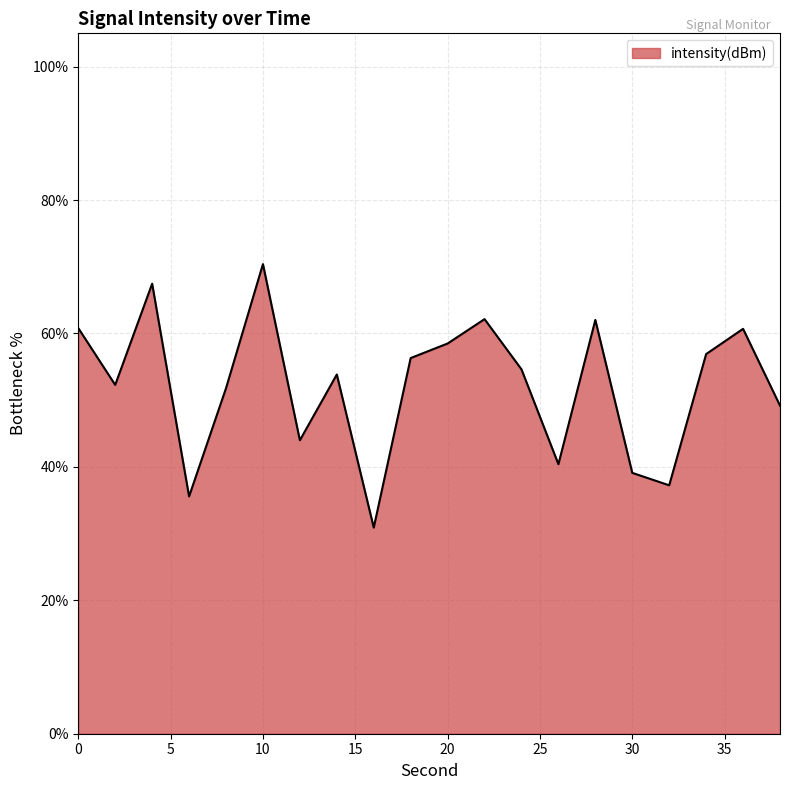

What is the smallest value displayed?

30.9